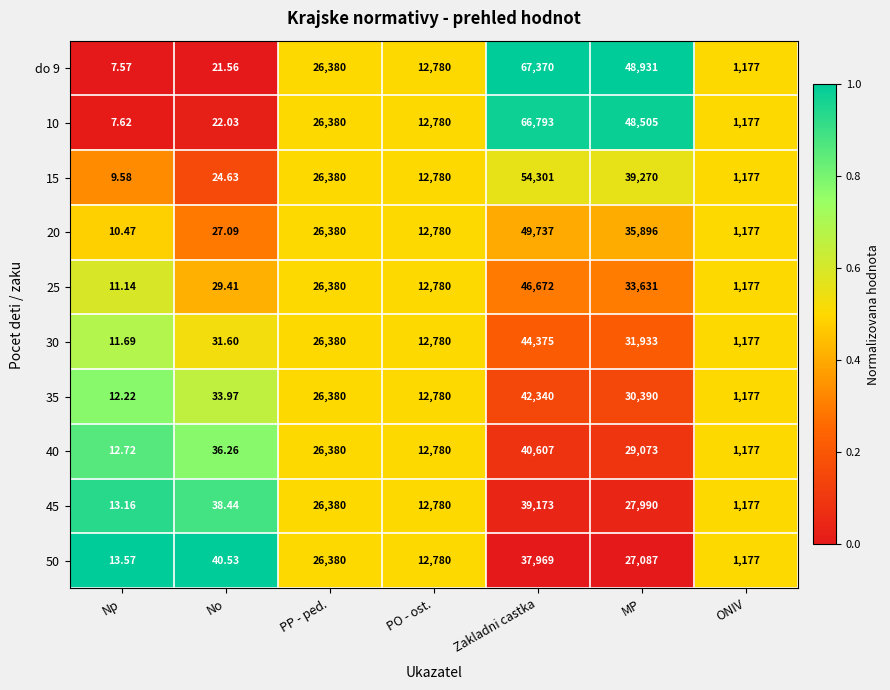

Which category has the highest value in the 30 series?

Zakladni castka